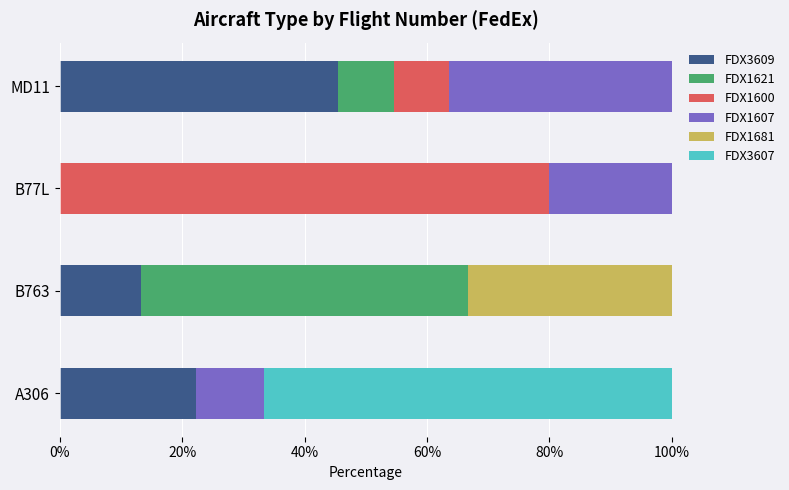

At which label does FDX3609 reach its peak?

MD11